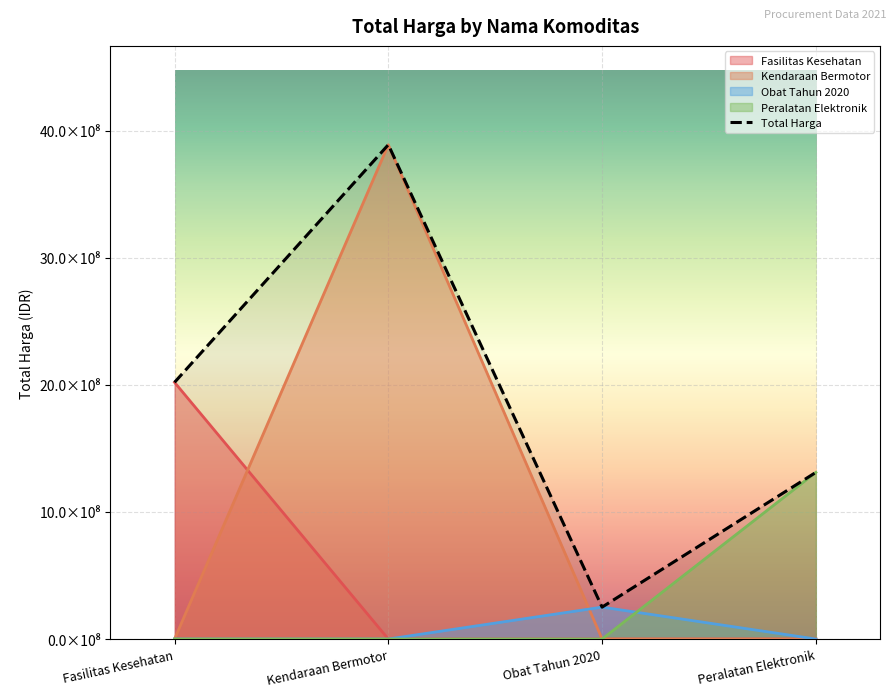

What is the difference between the second highest and minimum values?

1768371505